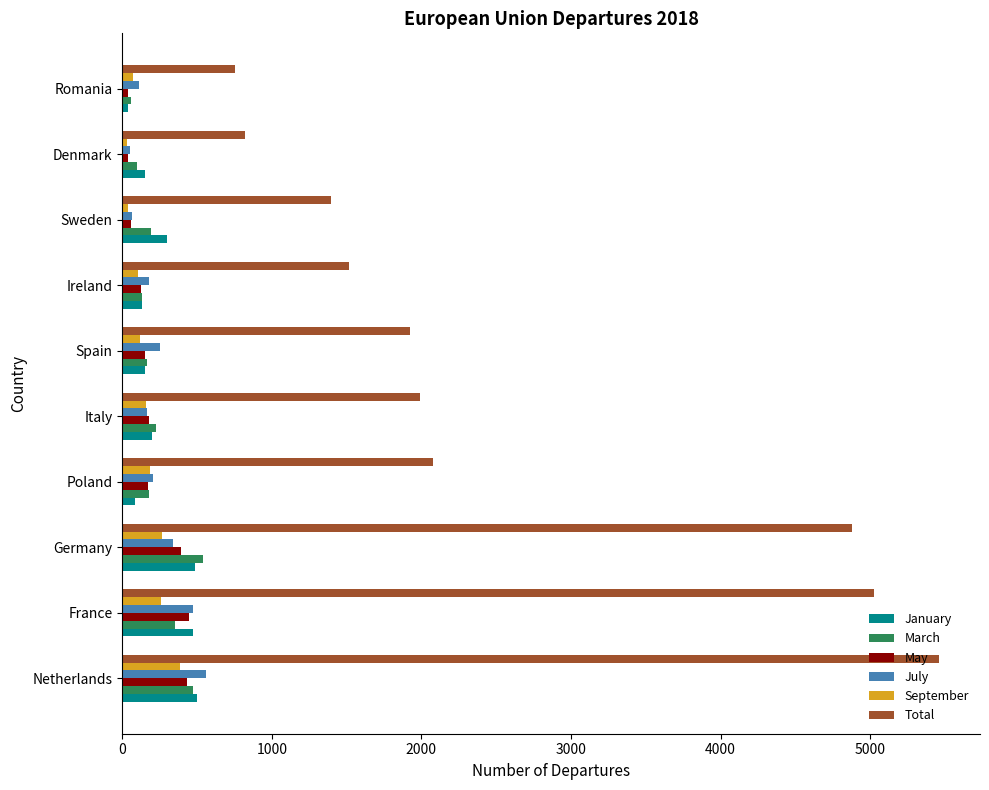

Count the number of data series in this chart.

6